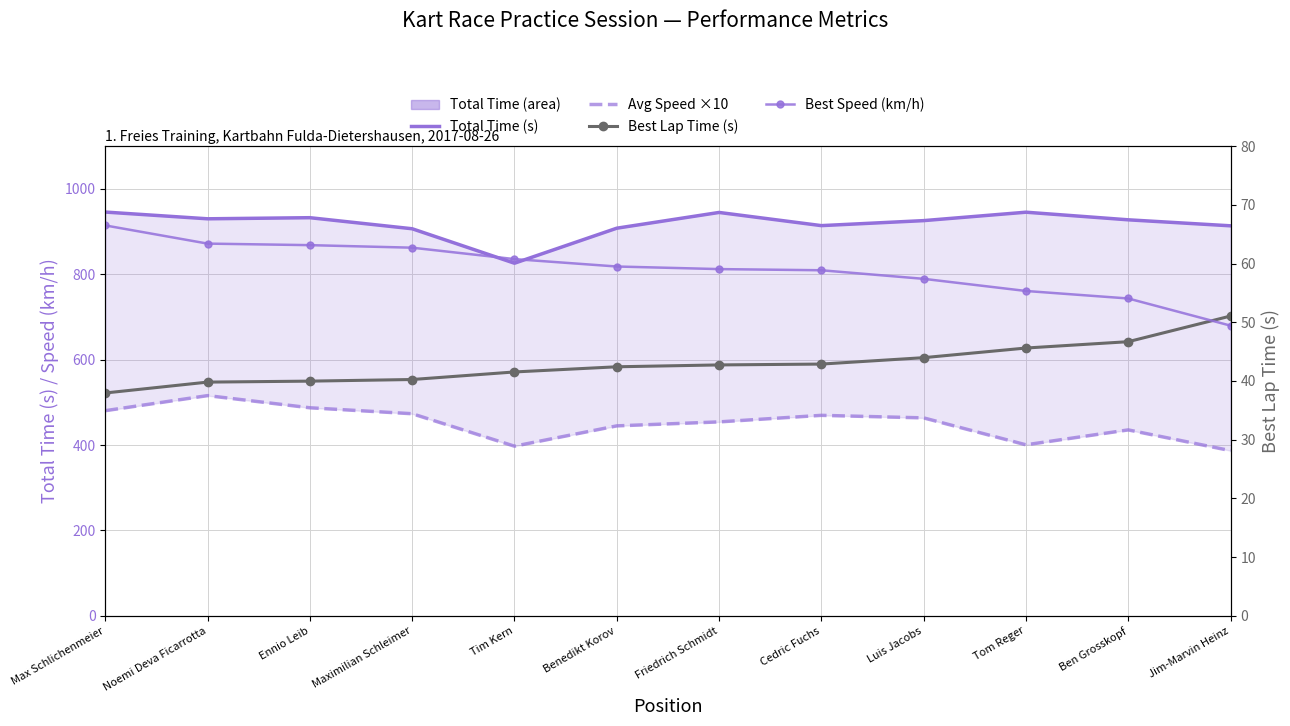

What value does the Avg Speed ×10 series have at Cedric Fuchs?

469.5